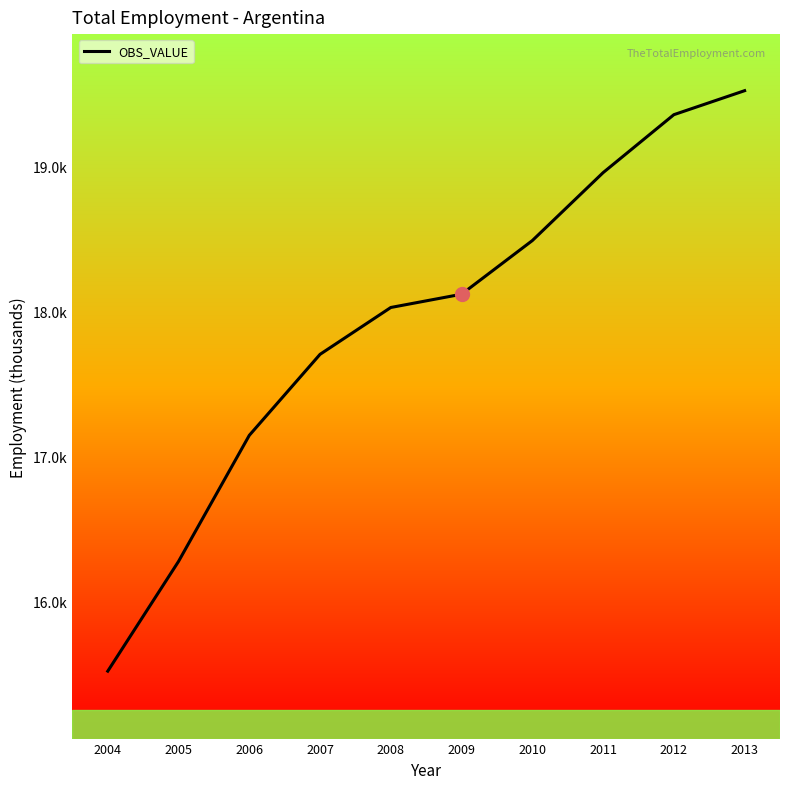

What is the sum of the values at 2012 and 2009?

37475.0